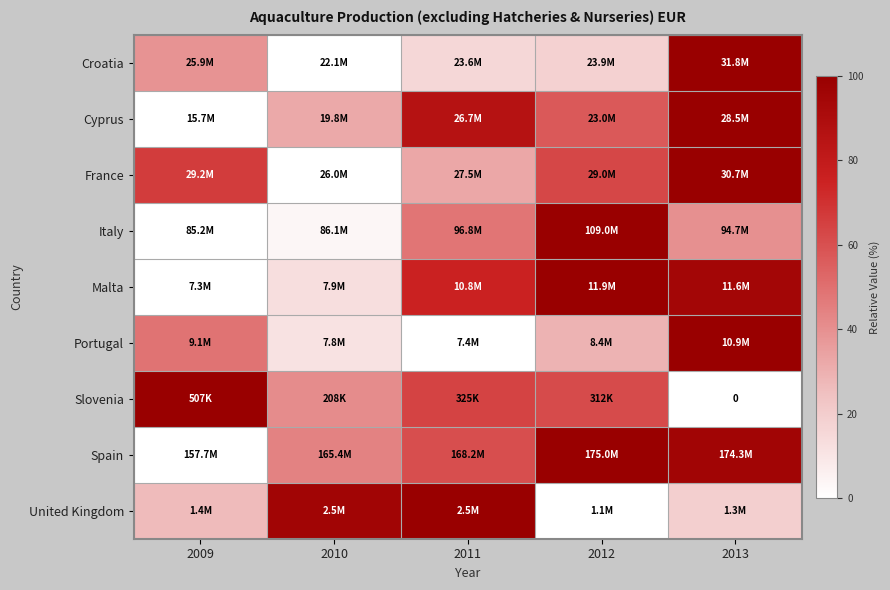

What is the highest value of the Portugal series?

100.0